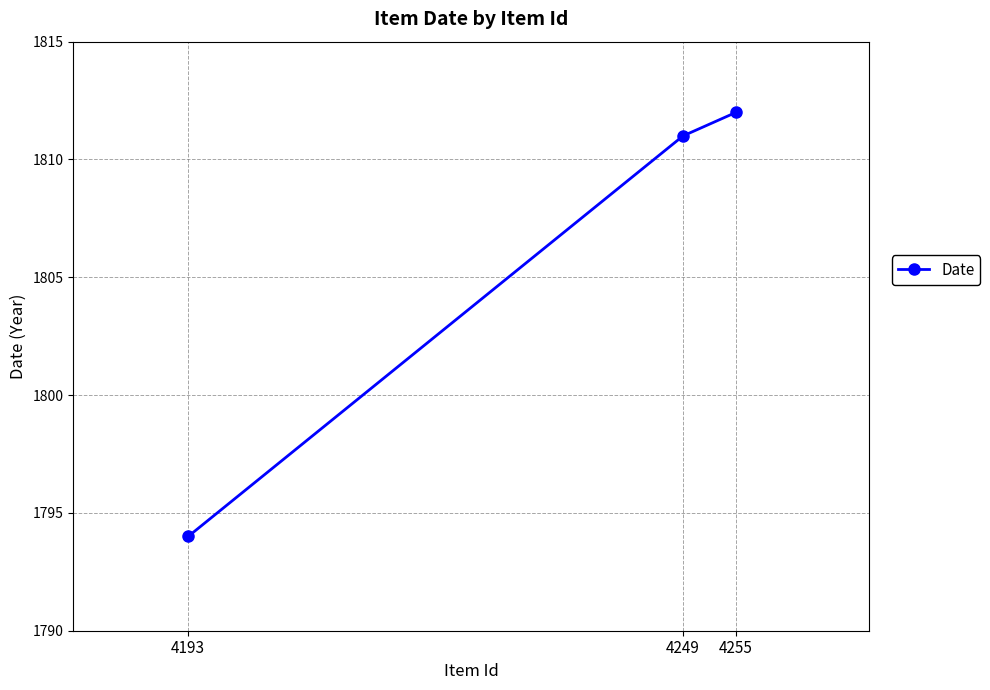

At which label is the value closest to 1803?

4249